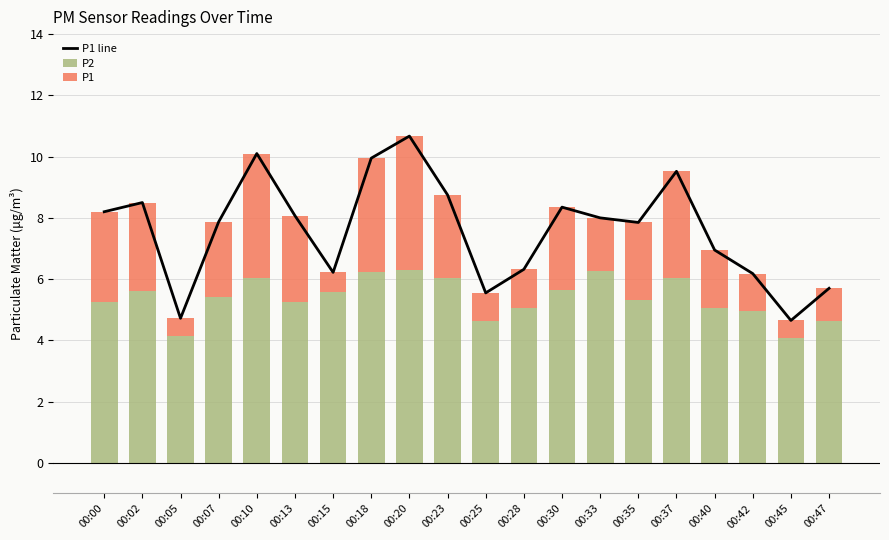

What is the difference between the highest and lowest values at 00:28?

5.1